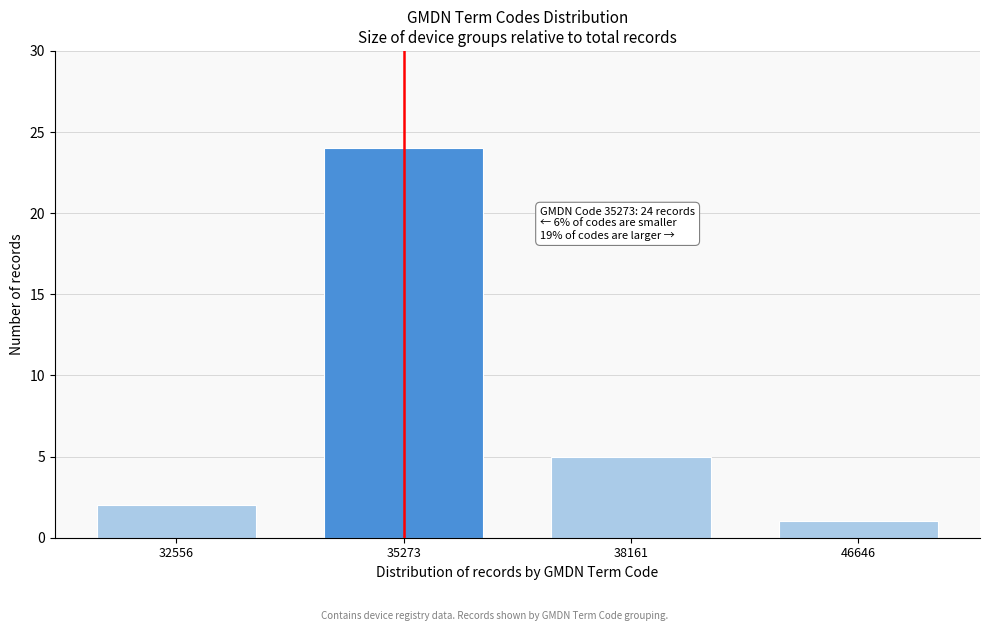

Reading left to right, extract all data points from this chart.

32556=2	35273=24	38161=5	46646=1